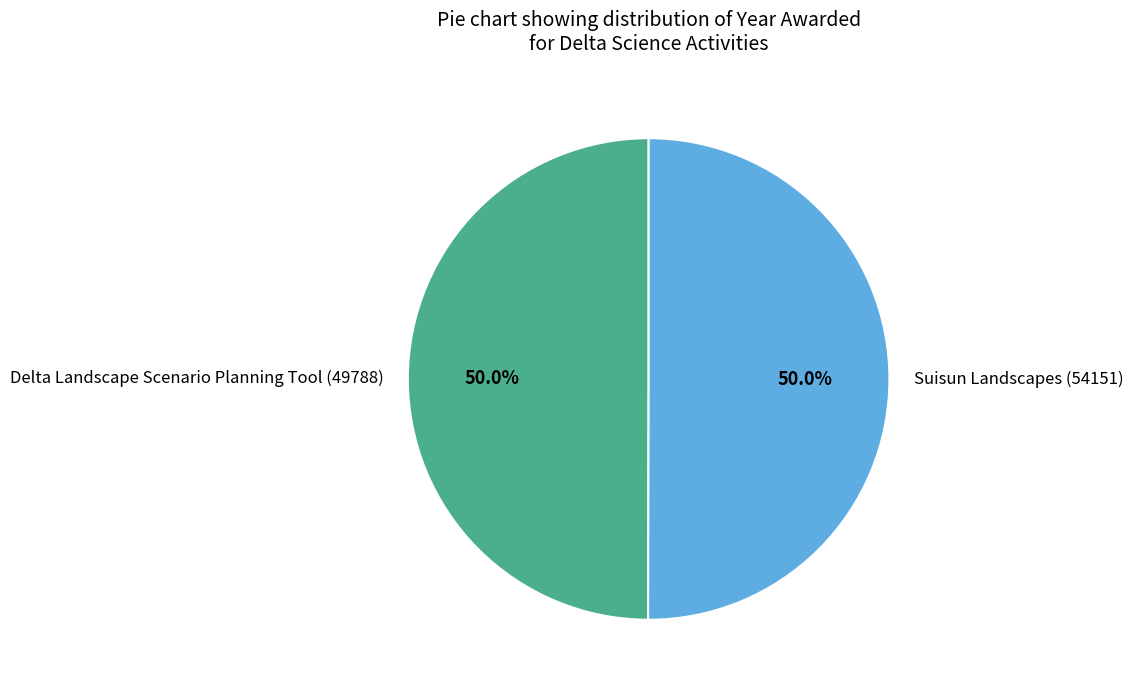

True or false: Suisun Landscapes (54151) accounts for 62% of the total.

False